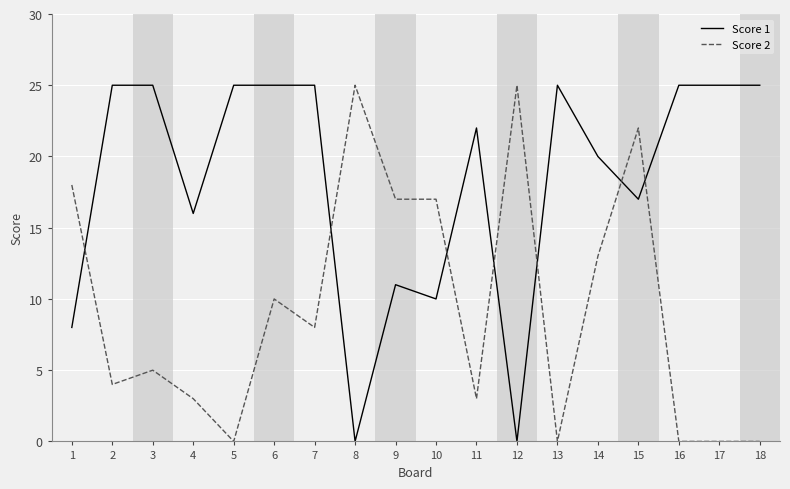

Does the chart have visible grid lines?

Yes